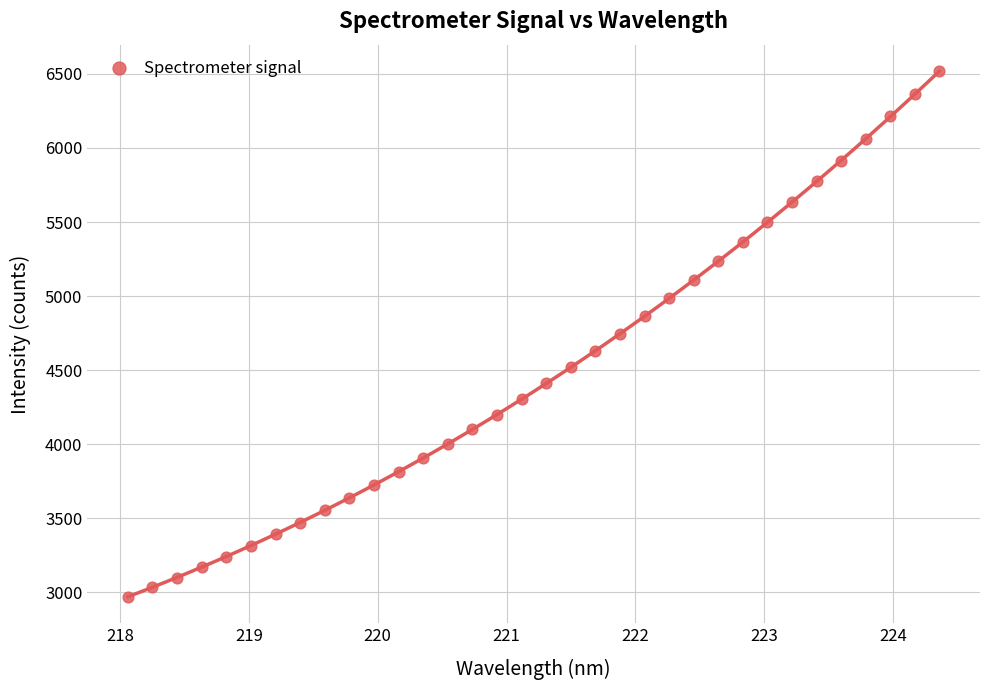

What is the range of X values (max minus min)?

6.3